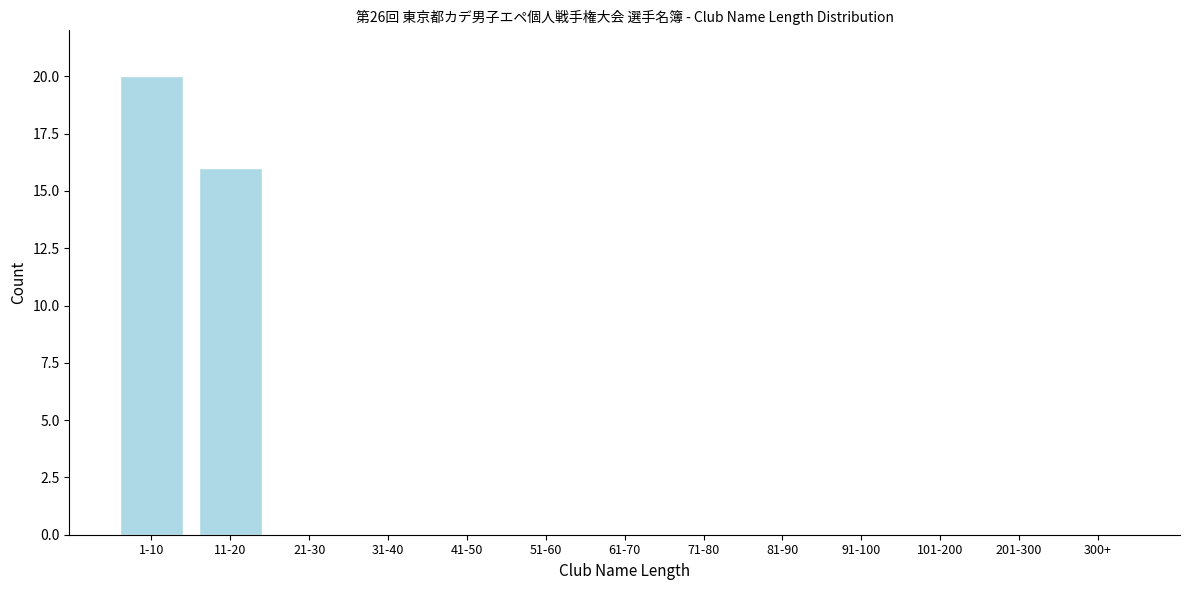

Reading left to right, list all the values displayed in this chart.

1-10=20	11-20=16	21-30=0	31-40=0	41-50=0	51-60=0	61-70=0	71-80=0	81-90=0	91-100=0	101-200=0	201-300=0	300+=0